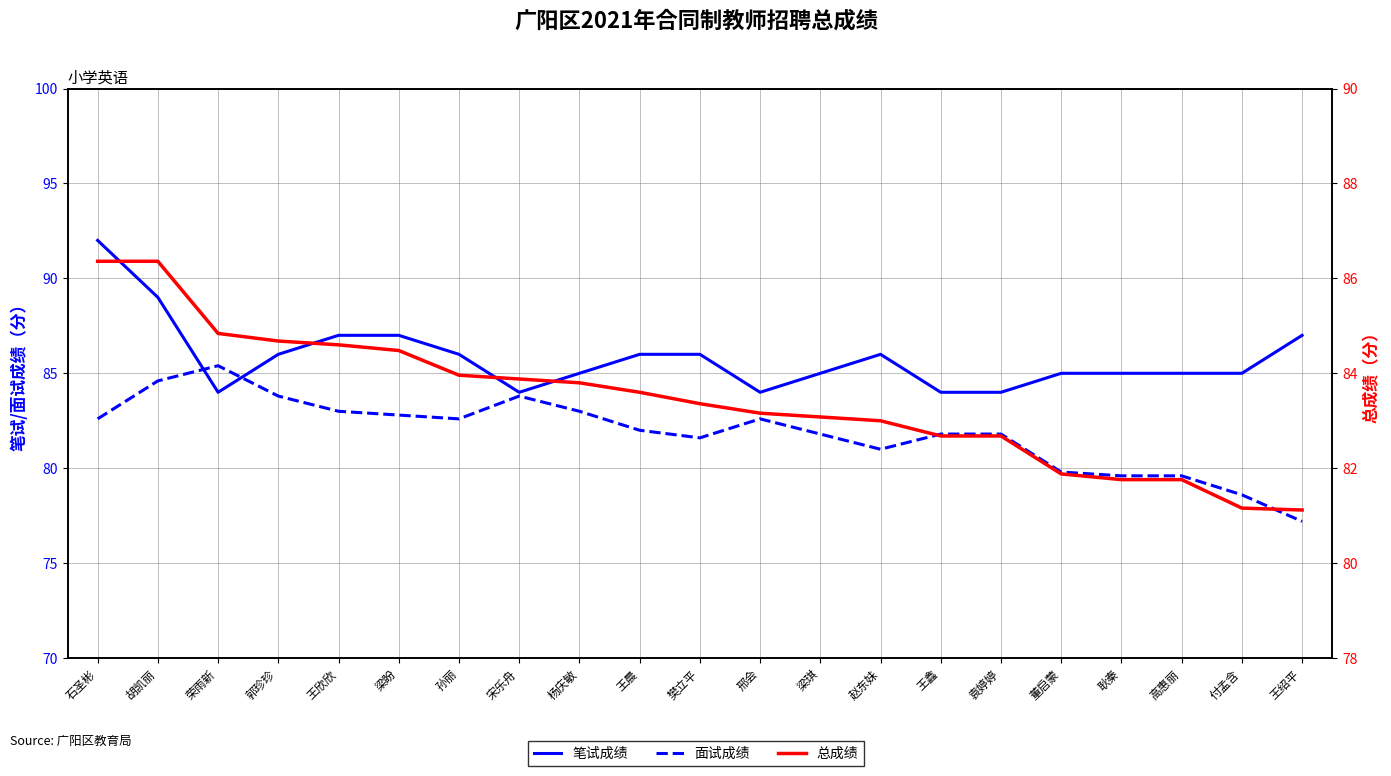

How many intersections are there between 笔试成绩 and 面试成绩?

2